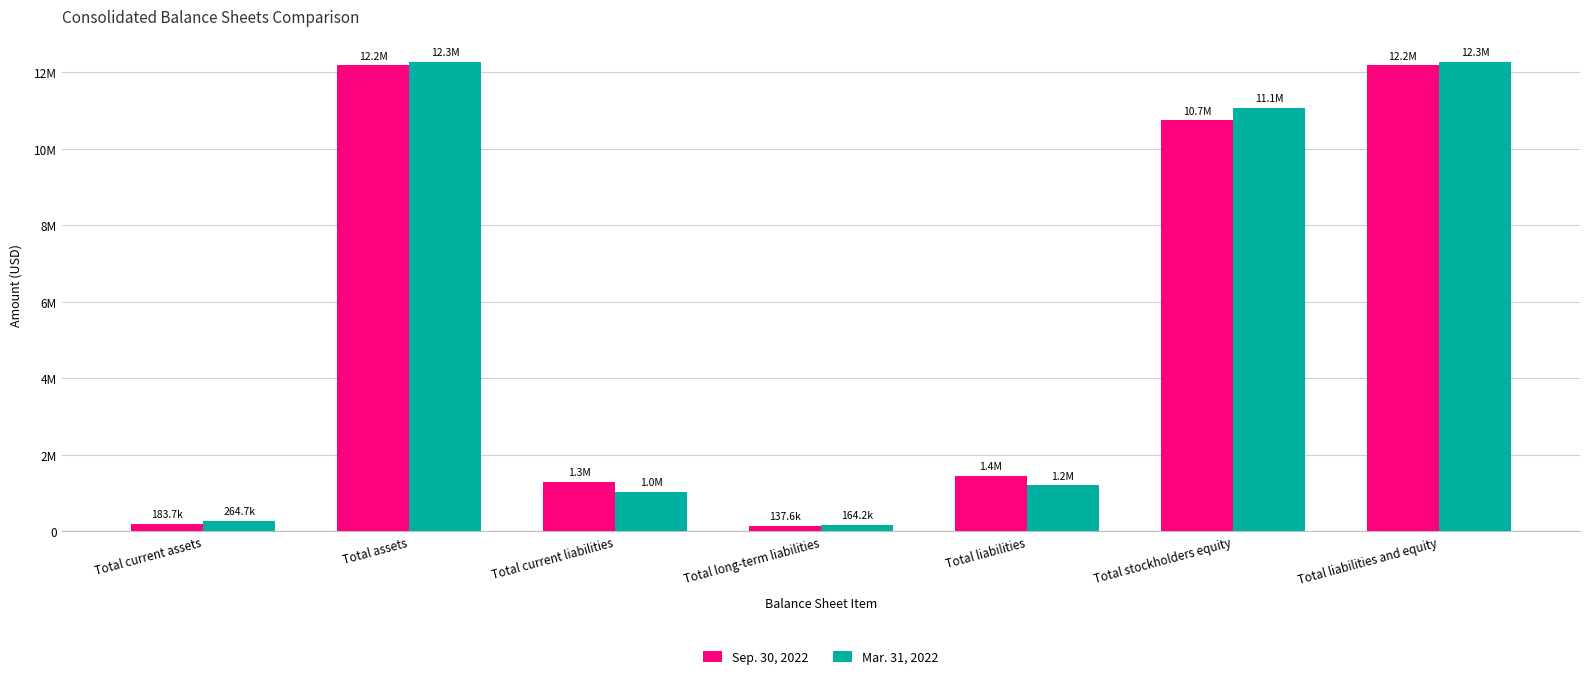

Does the chart contain stacked bars?

No